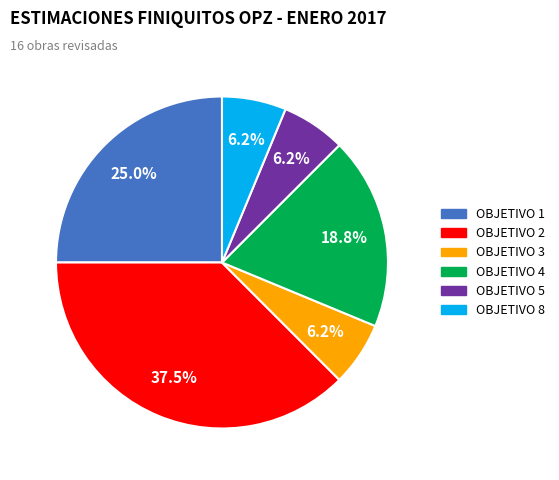

What is the largest slice in the pie chart?

OBJETIVO 2